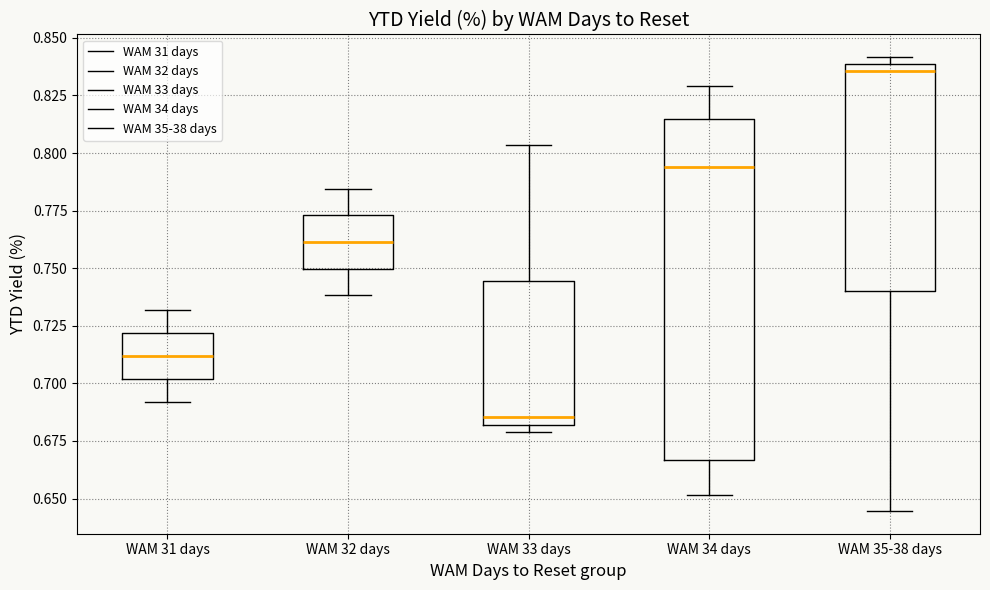

Which box's median line is the lowest?

WAM 33 days